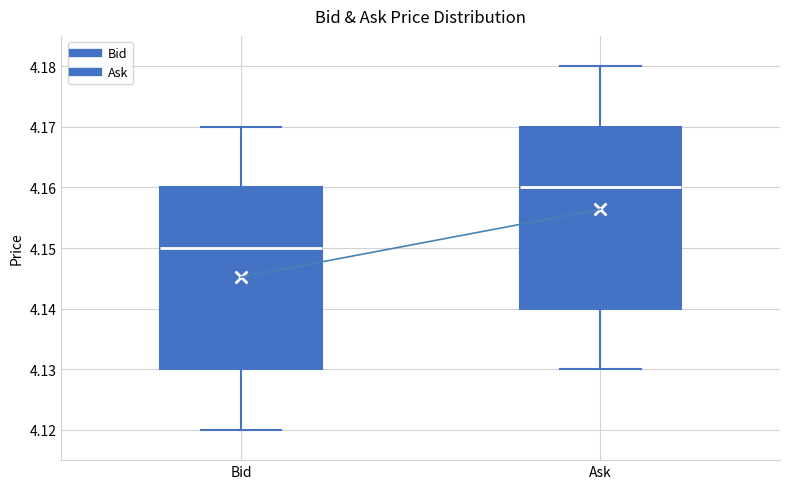

Which box has the lowest median line?

Bid